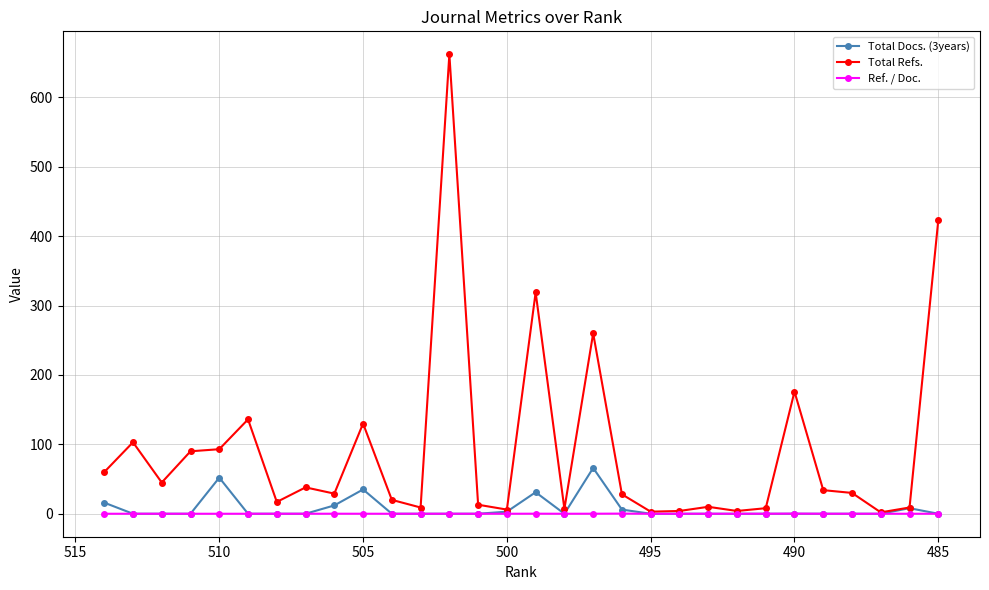

Reading left to right, list all the values displayed in this chart.

Total Docs. (3years): 16.0	0.0	0.0	0.0	52.0	0.0	0.0	0.0	12.0	35.0	0.0	0.0	0.0	0.0	3.0	31.0	0.0	66.0	6.0	0.0	0.0	0.0	0.0	0.0	0.0	0.0	0.0	0.0	8.0	0.0
Total Refs.: 60.0	103.0	45.0	90.0	93.0	136.0	17.0	38.0	29.0	130.0	20.0	9.0	662.0	13.0	6.0	319.0	7.0	260.0	28.0	3.0	4.0	10.0	4.0	8.0	176.0	34.0	30.0	2.0	9.0	423.0
Ref. / Doc.: 0.0	0.0	0.0	0.0	0.0	0.0	0.0	0.0	0.1	0.0	0.0	0.0	0.0	0.0	0.0	0.1	0.0	0.1	0.2	0.0	0.0	0.0	0.0	0.0	0.2	0.0	0.0	0.0	0.0	0.0